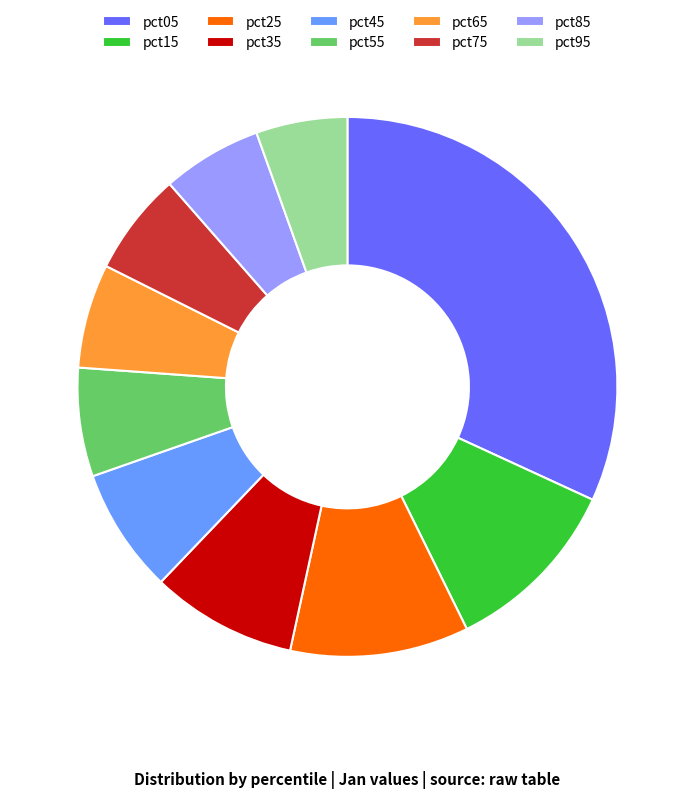

Between pct15 and pct95, which is larger?

pct15